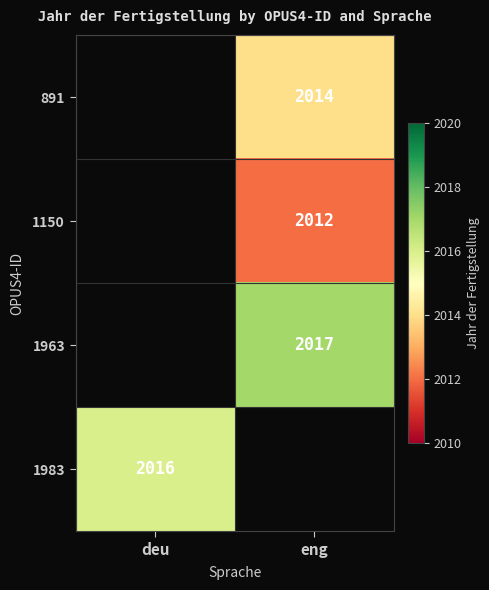

Which label corresponds to the largest value in the chart?

eng